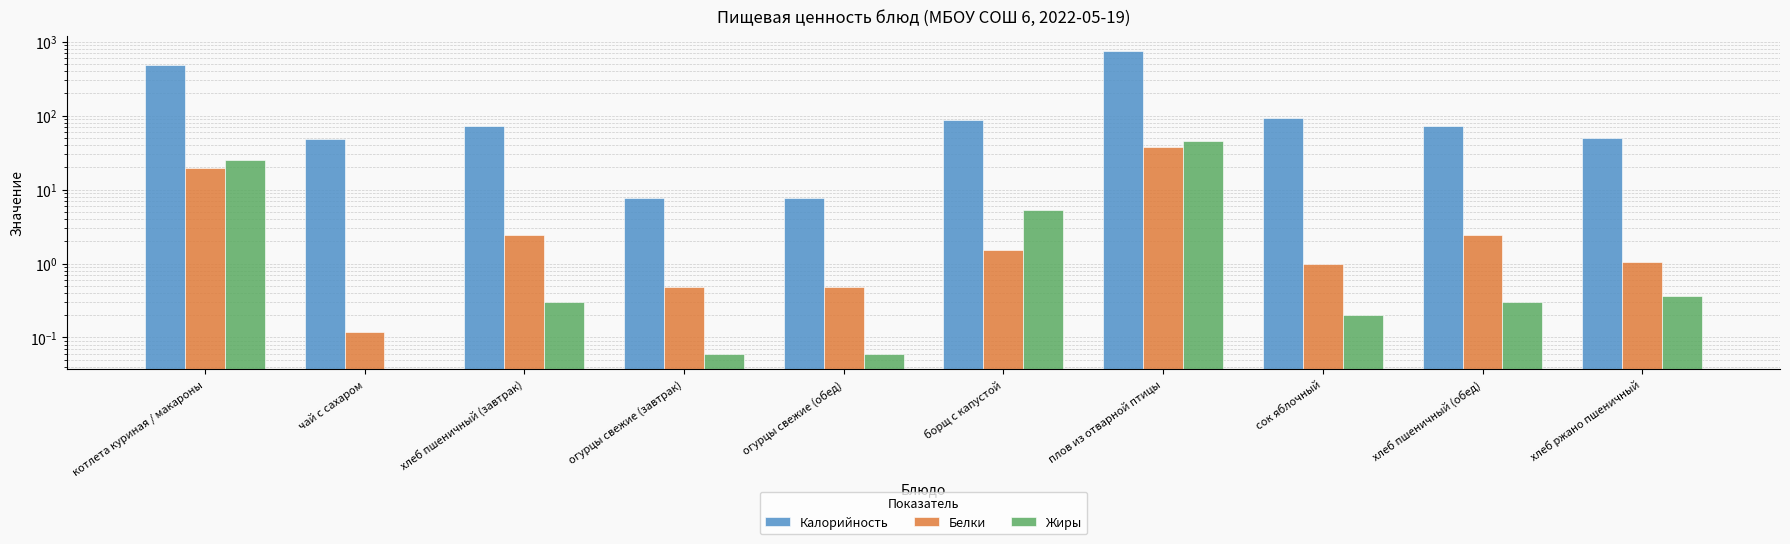

What are all the series names shown in the legend?

Калорийность, Белки, Жиры